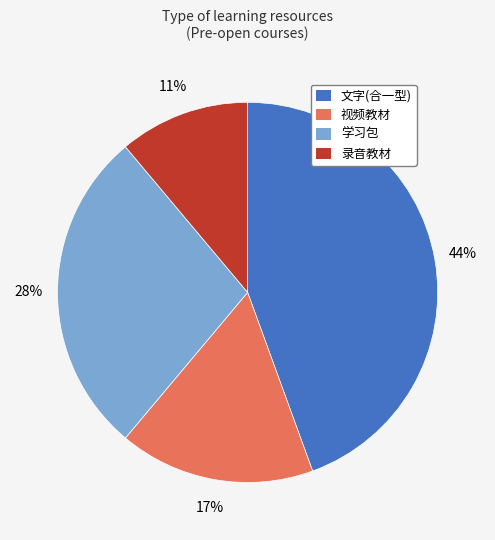

Is the sum of 学习包 and 文字(合一型) greater than half?

Yes